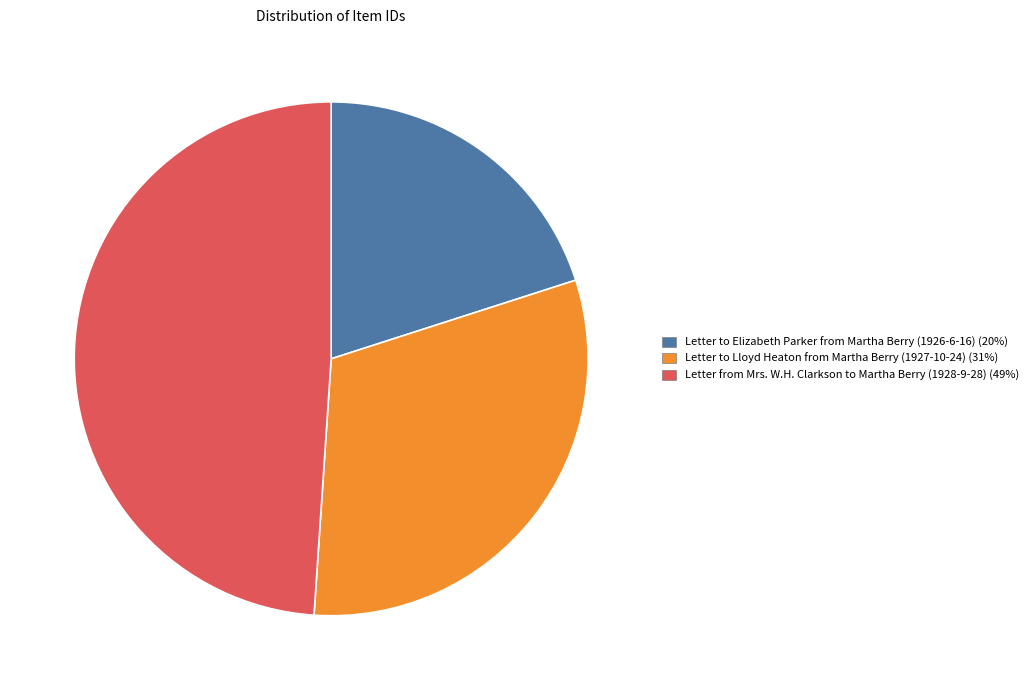

Does Letter to Elizabeth Parker from Martha Berry (1926-6-16) (20%) represent more than half of the total?

No